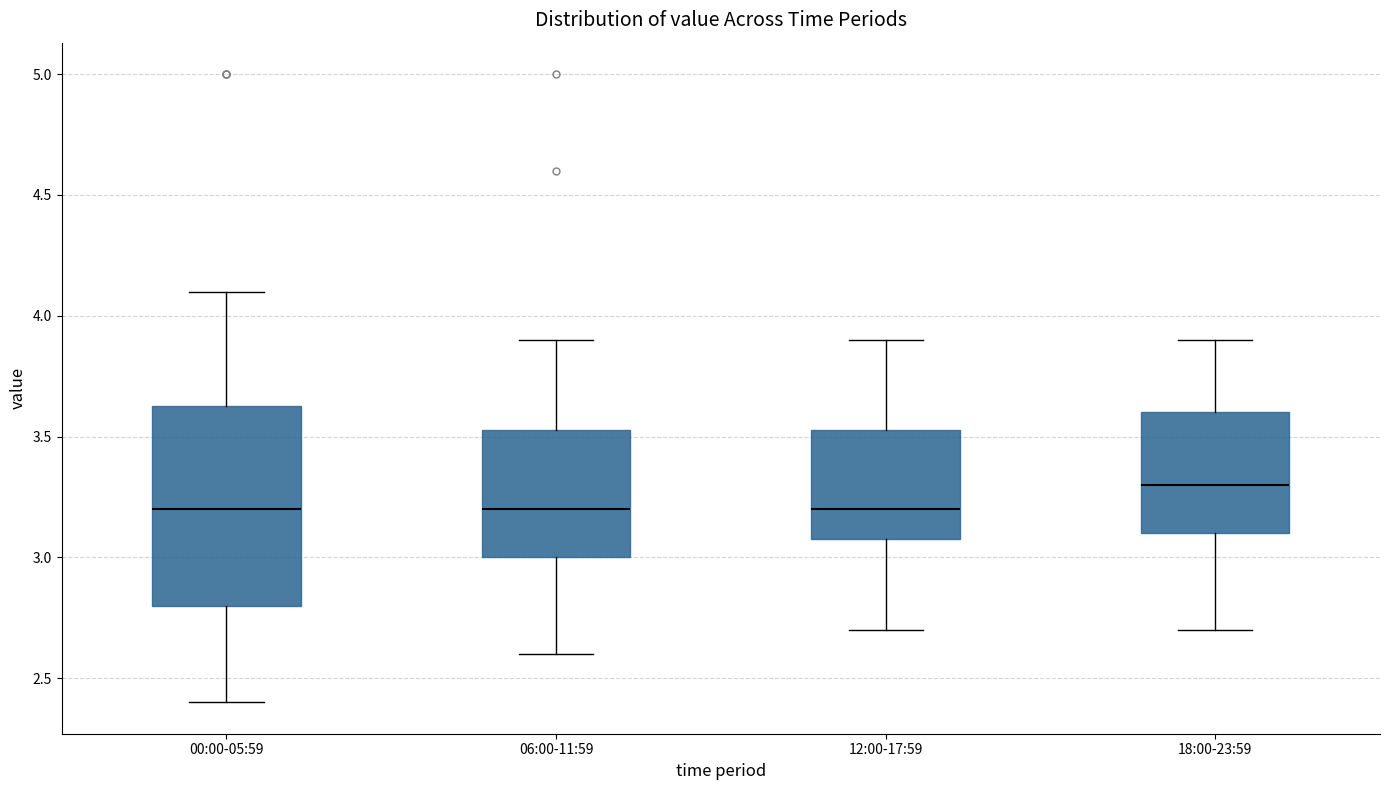

Which box is the tallest, from its lower edge to its upper edge?

00:00-05:59